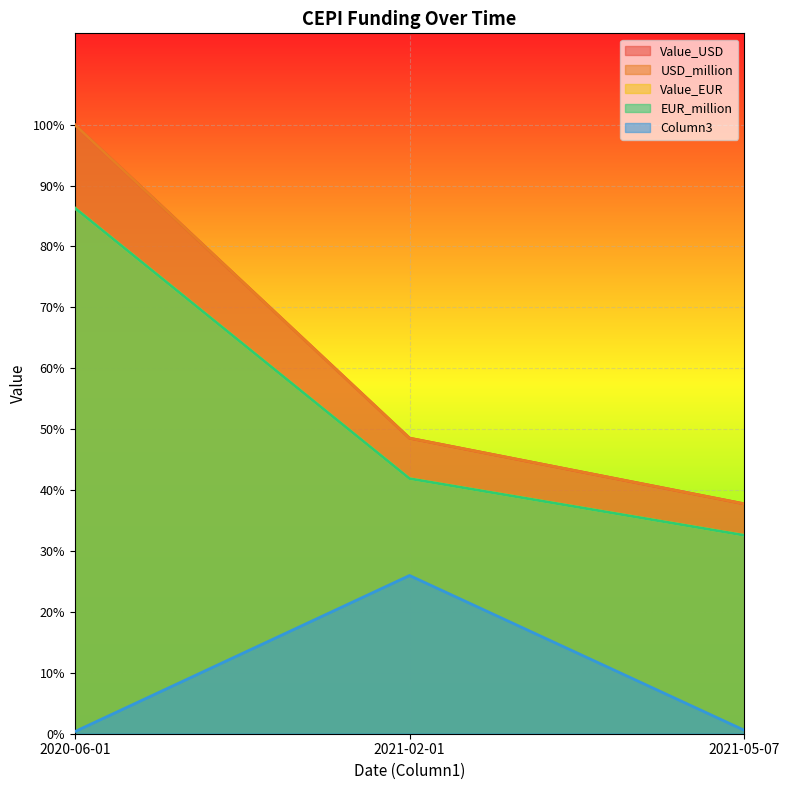

What is the sum of all Column3 values?

54858503.0